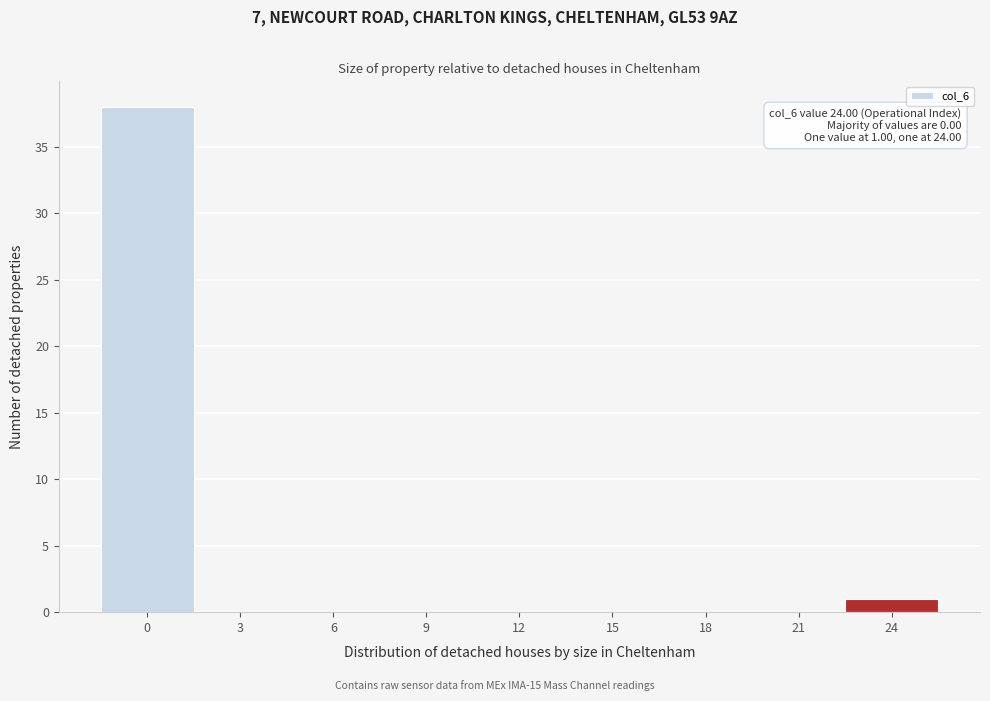

Reading left to right, transcribe all the data shown in this chart.

0=38	3=0	6=0	9=0	12=0	15=0	18=0	21=0	24=1